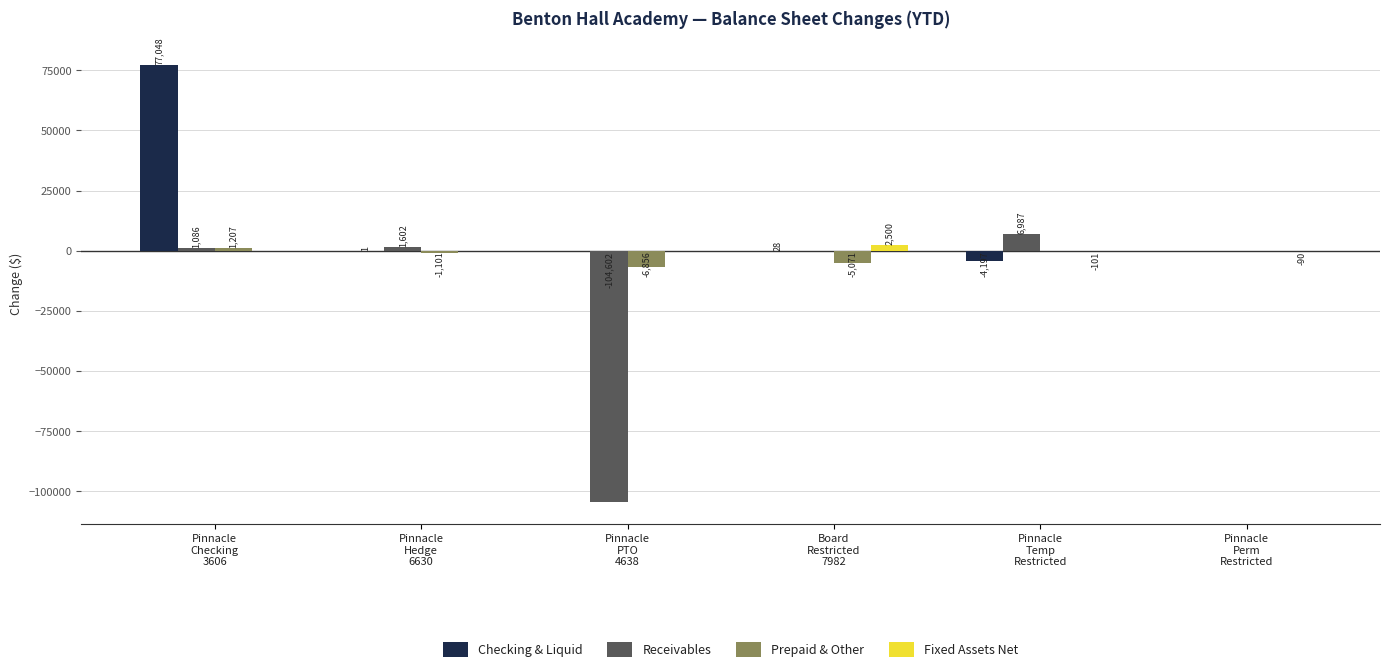

Count the number of data series in this chart.

4